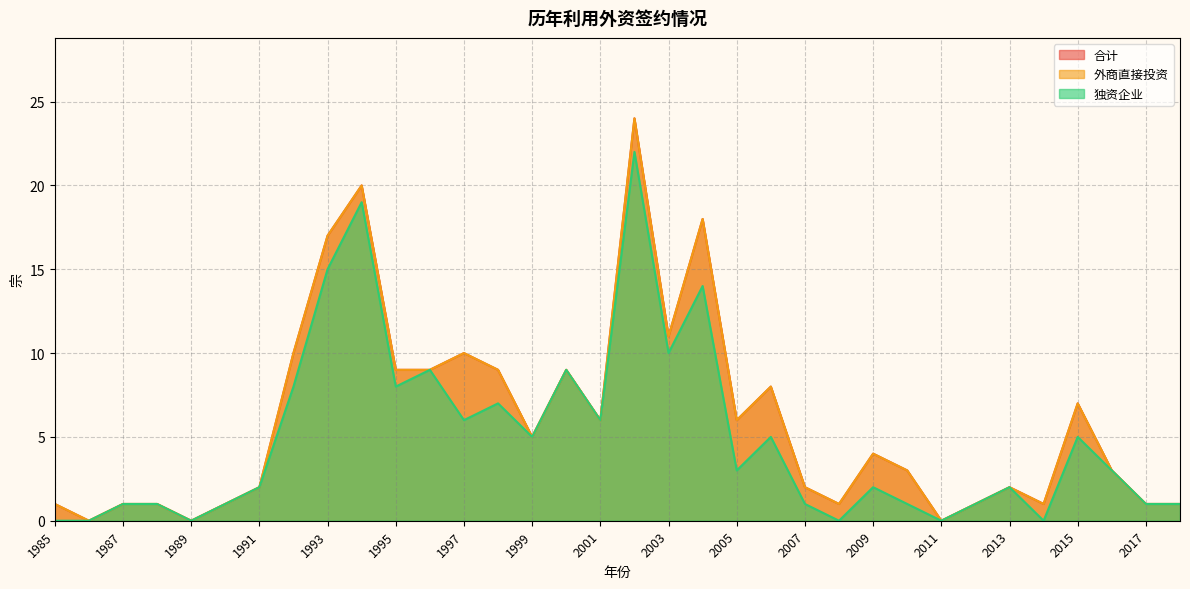

Reading right to left, what are all the values shown in this chart?

合计: 2018=1	2017=1	2016=3	2015=7	2014=1	2013=2	2012=1	2011=0	2010=3	2009=4	2008=1	2007=2	2006=8	2005=6	2004=18	2003=11	2002=24	2001=6	2000=9	1999=5	1998=9	1997=10	1996=9	1995=9	1994=20	1993=17	1992=10	1991=2	1990=1	1989=0	1988=1	1987=1	1986=0	1985=1
外商直接投资: 2018=1	2017=1	2016=3	2015=7	2014=1	2013=2	2012=1	2011=0	2010=3	2009=4	2008=1	2007=2	2006=8	2005=6	2004=18	2003=11	2002=24	2001=6	2000=9	1999=5	1998=9	1997=10	1996=9	1995=9	1994=20	1993=17	1992=10	1991=2	1990=1	1989=0	1988=1	1987=1	1986=0	1985=1
独资企业: 2018=1	2017=1	2016=3	2015=5	2014=0	2013=2	2012=1	2011=0	2010=1	2009=2	2008=0	2007=1	2006=5	2005=3	2004=14	2003=10	2002=22	2001=6	2000=9	1999=5	1998=7	1997=6	1996=9	1995=8	1994=19	1993=15	1992=8	1991=2	1990=1	1989=0	1988=1	1987=1	1986=0	1985=0